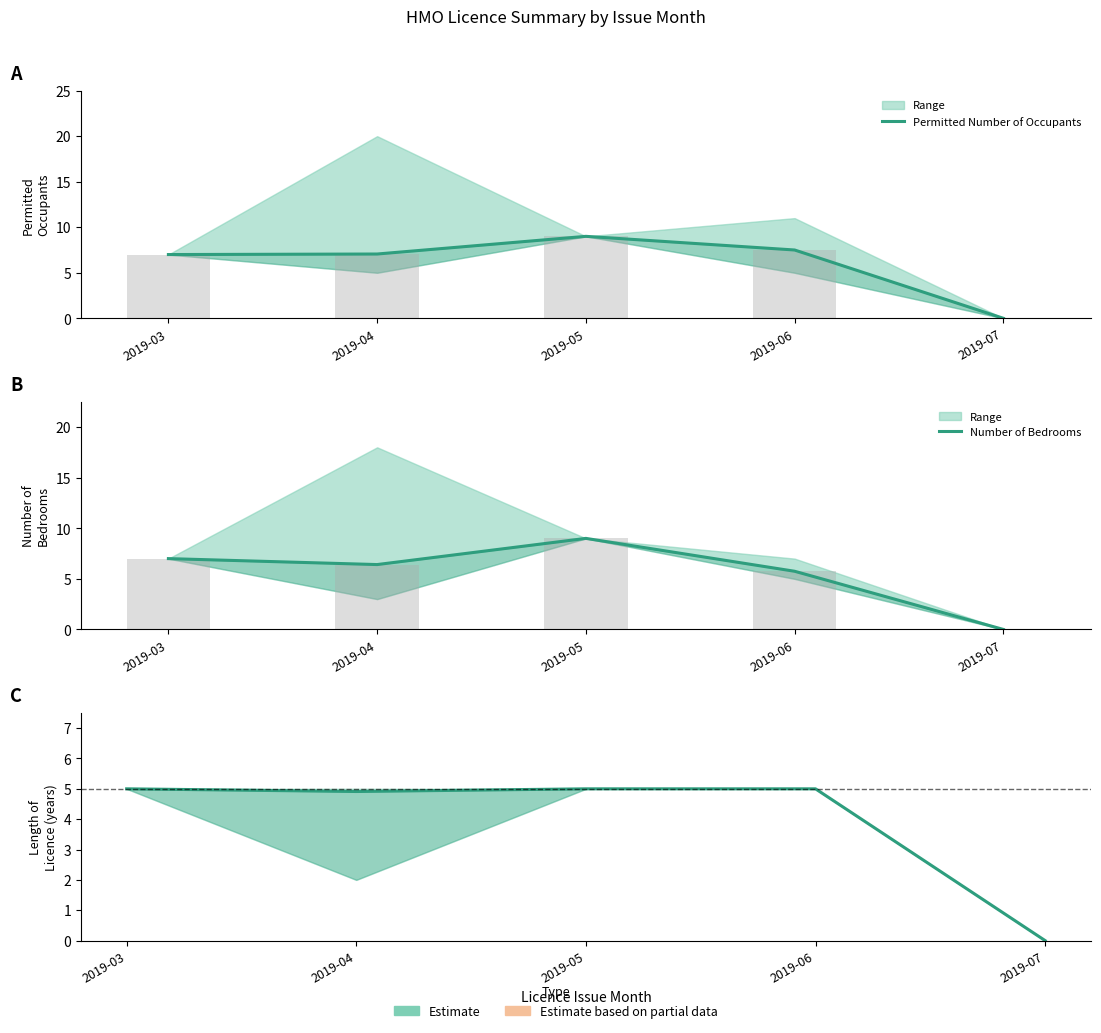

Rank the series by their maximum value, from highest to lowest.

Permitted Number of Occupants, Number of Bedrooms, Length of Licence